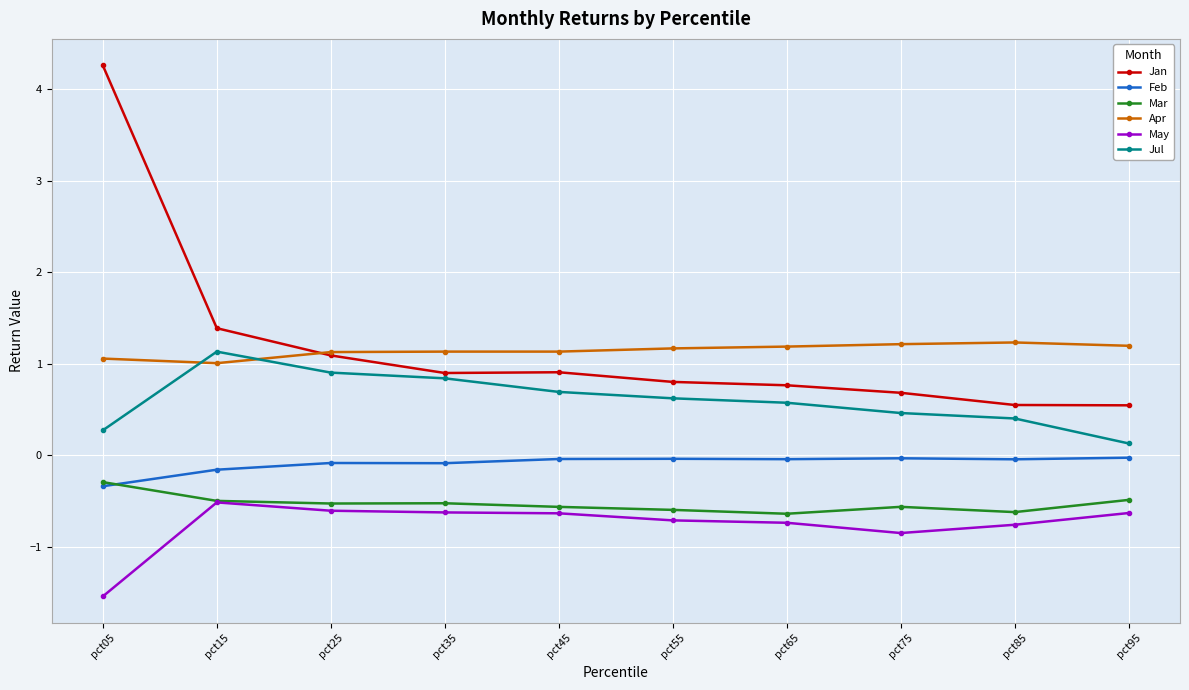

How many lines are shown in the chart?

6